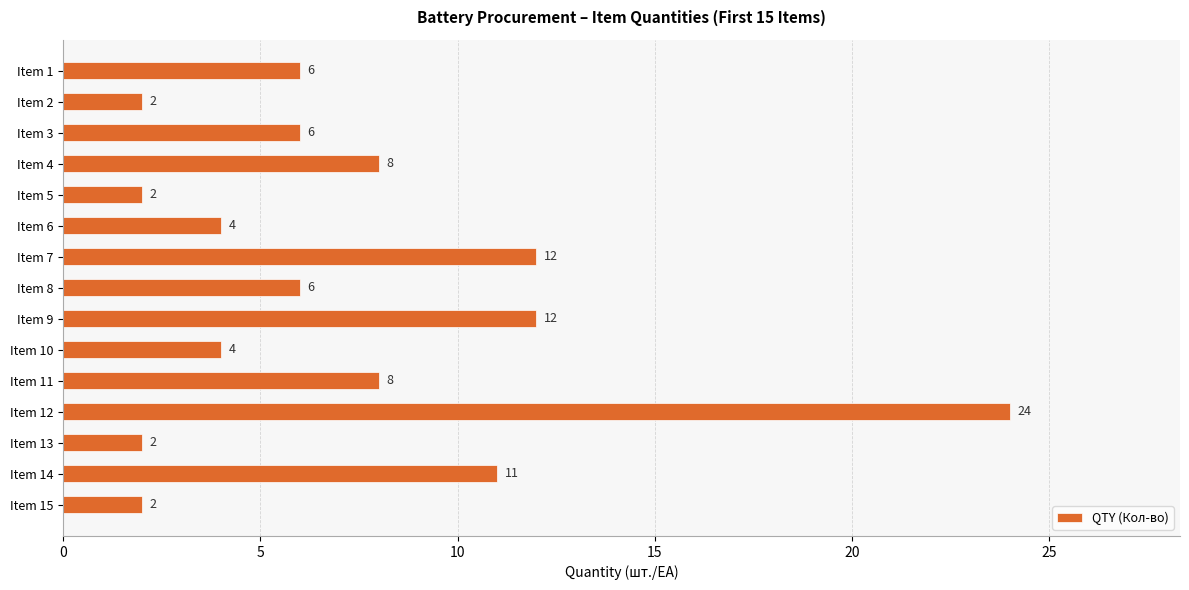

What is the difference between the maximum and second lowest values?

22